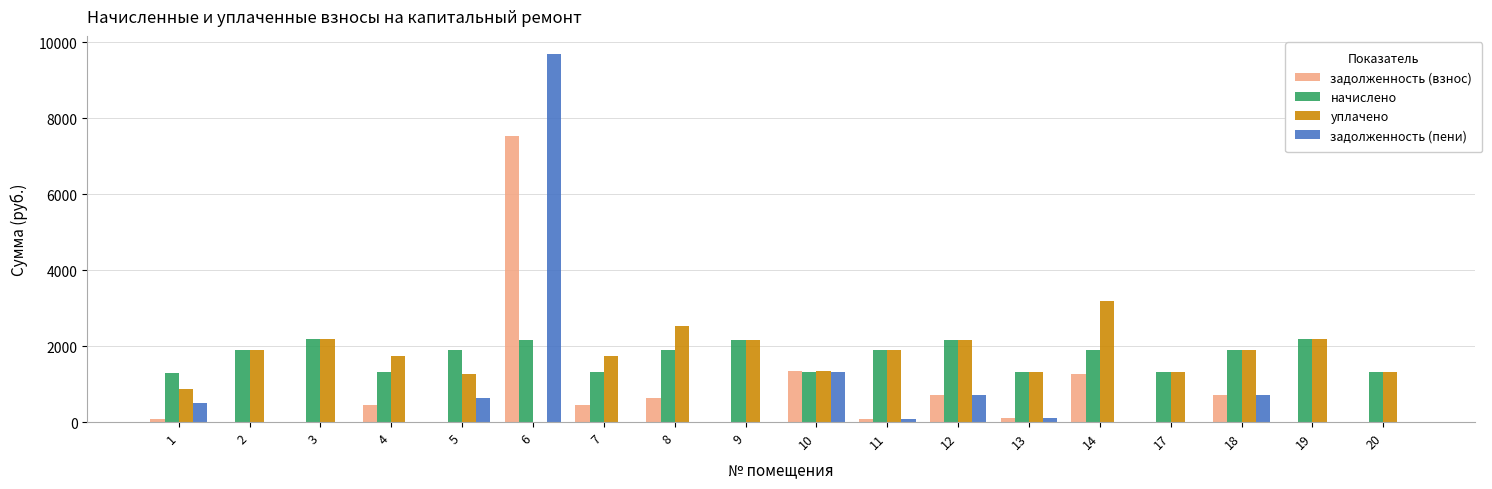

Which series has the largest range (max minus min)?

задолженность (пени)